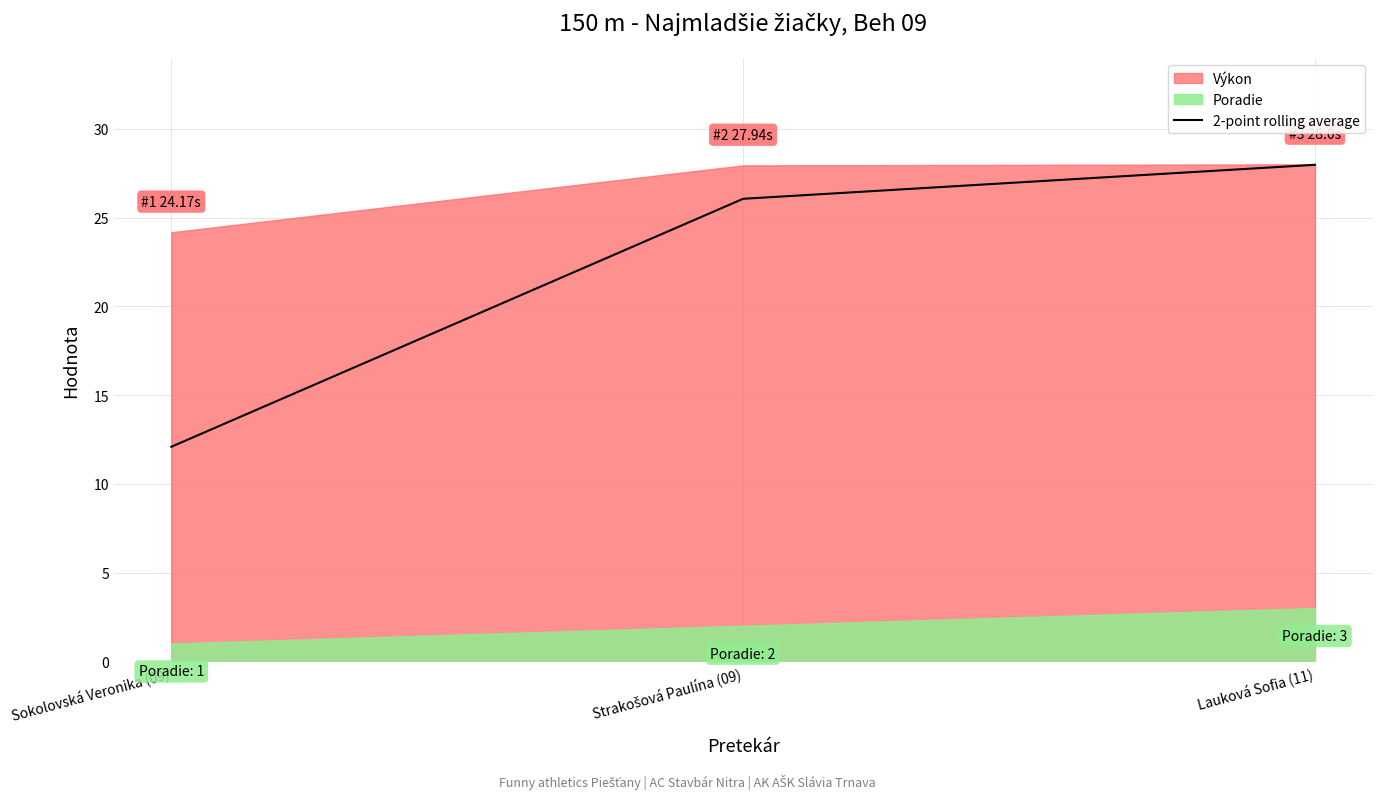

How many values are below 26?

1